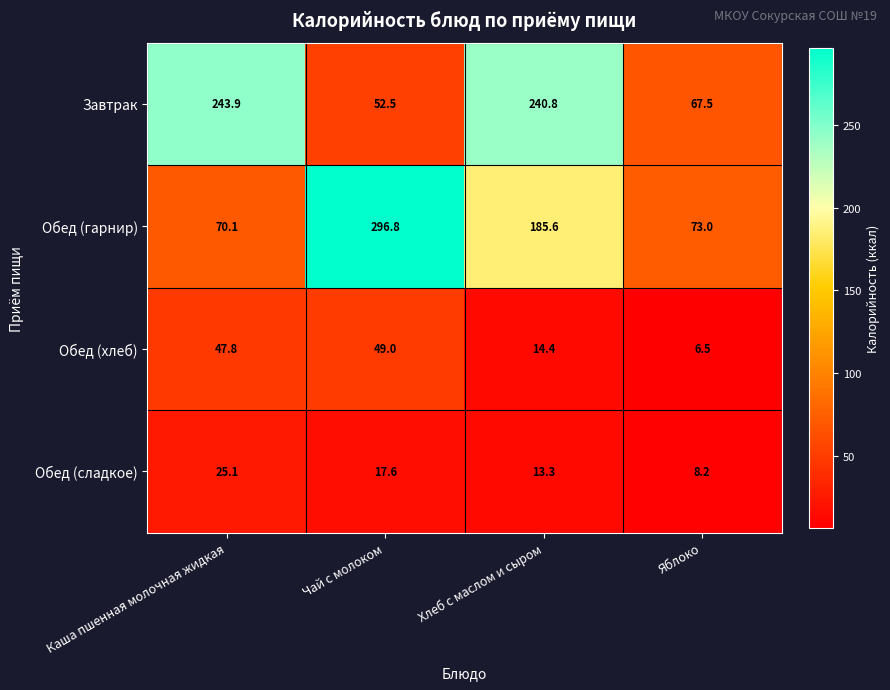

What is the maximum value shown in the chart?

296.8